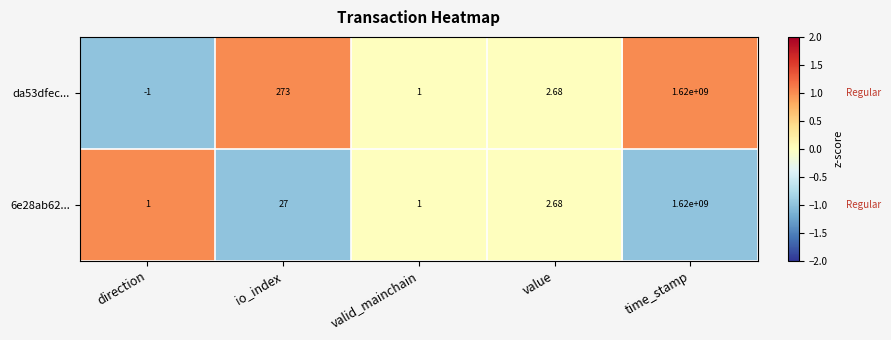

Which series has the largest total across all categories?

da53dfec...